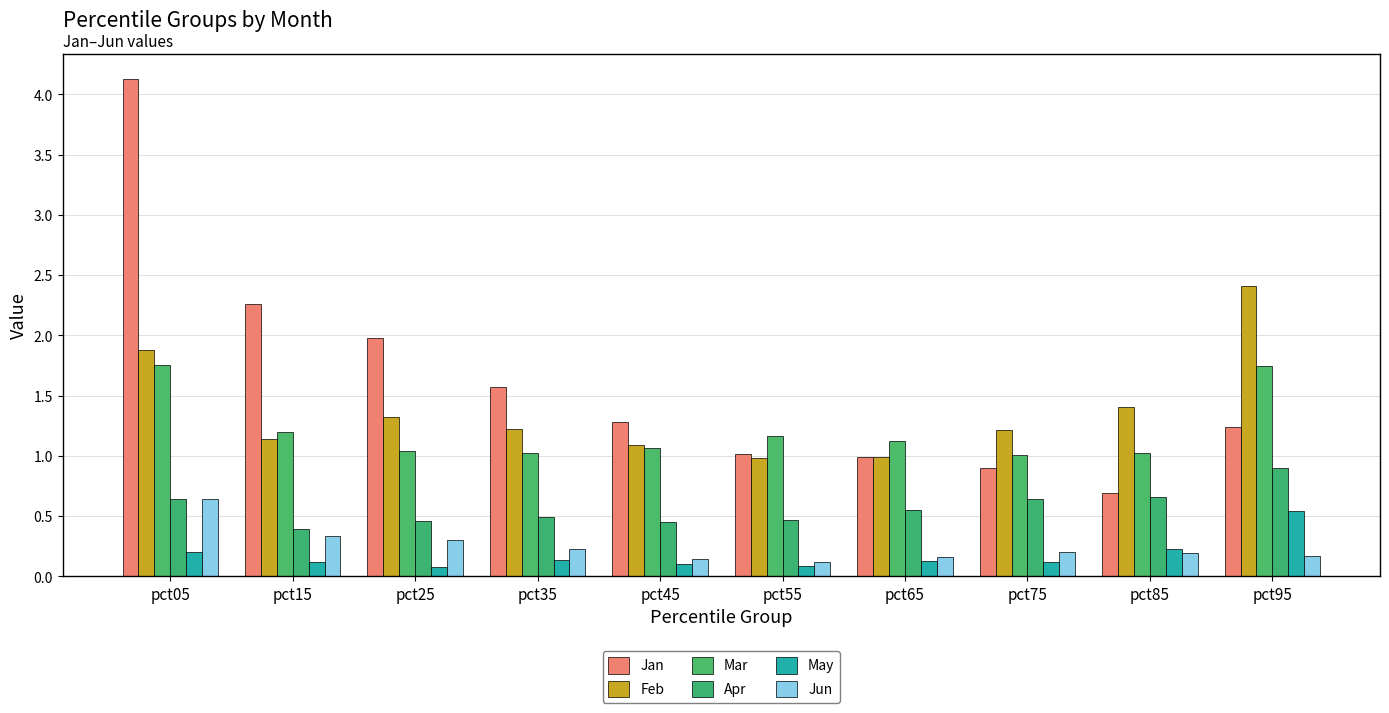

How many bars are there in total?

60